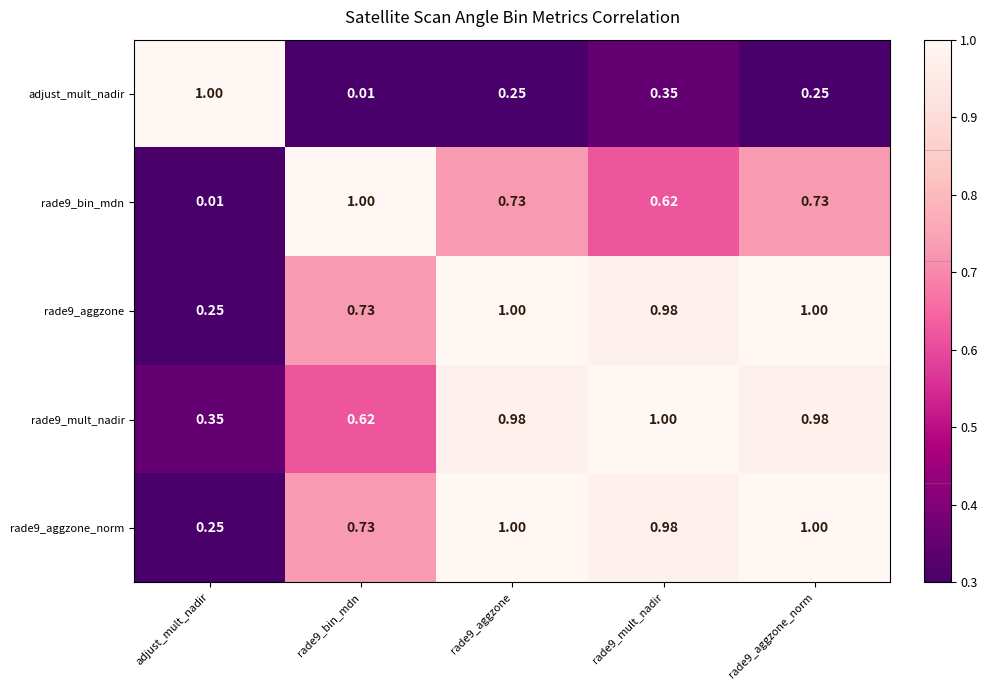

At which category does the chart reach its peak across all series?

adjust_mult_nadir